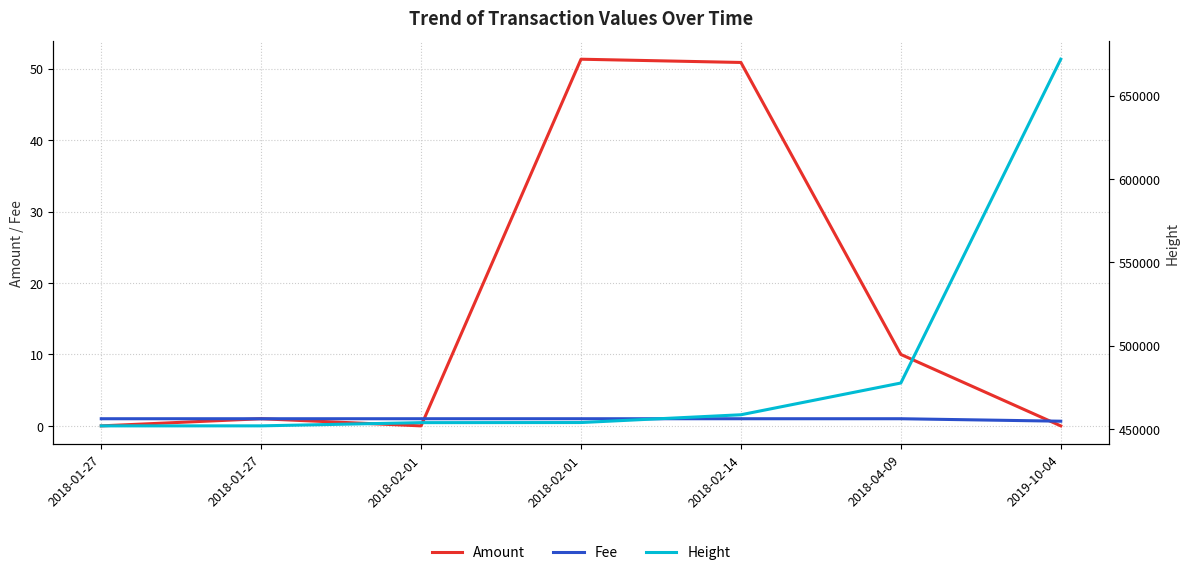

At which label does Height first exceed 453905?

2018-02-14